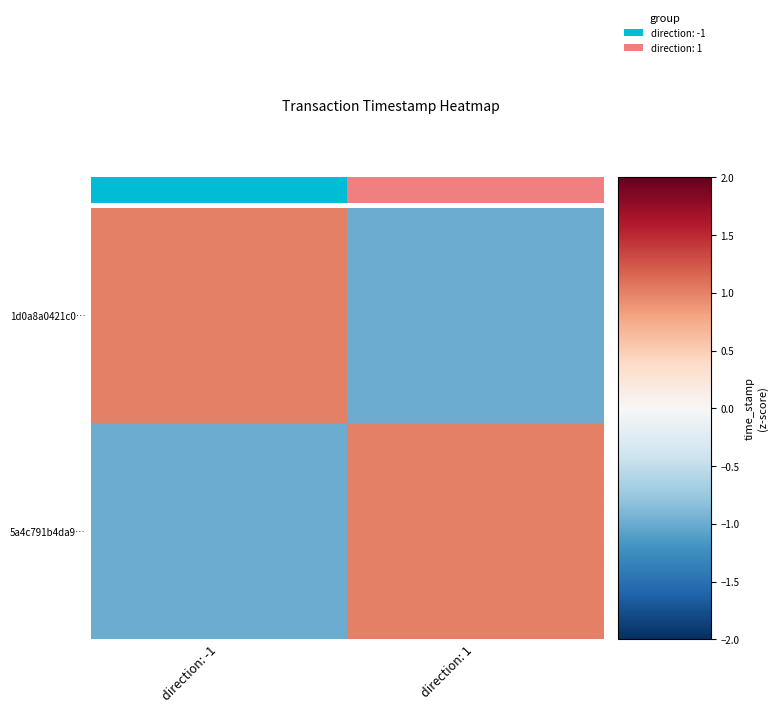

How many categories are shown in the chart?

2